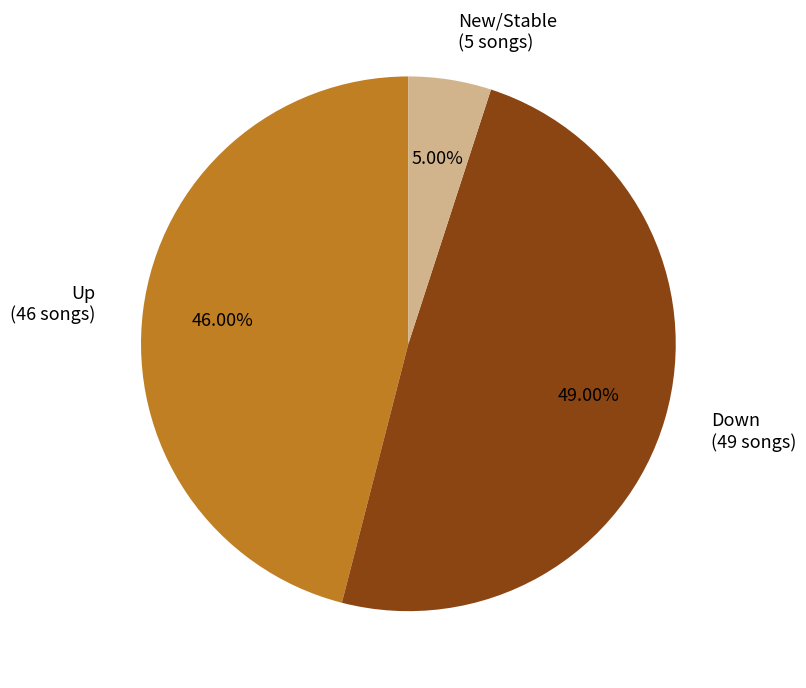

Do Down (49 songs) and New/Stable (5 songs) together represent more than half of the pie?

Yes